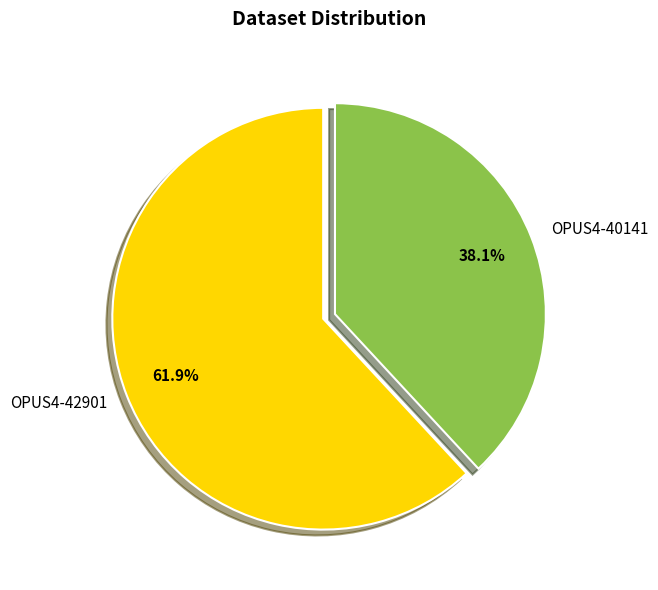

Which has a higher value, OPUS4-40141 or OPUS4-42901?

OPUS4-42901